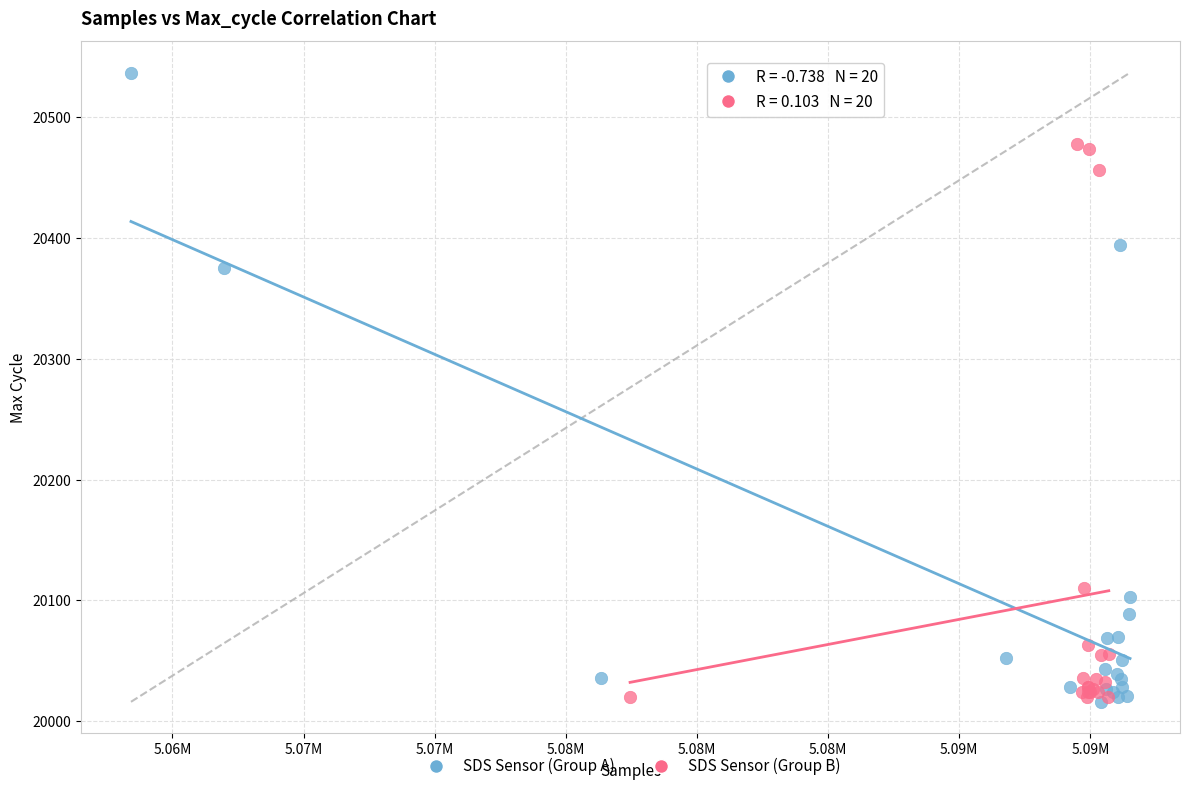

Which series contains the highest Y value?

SDS Sensor (Group A)